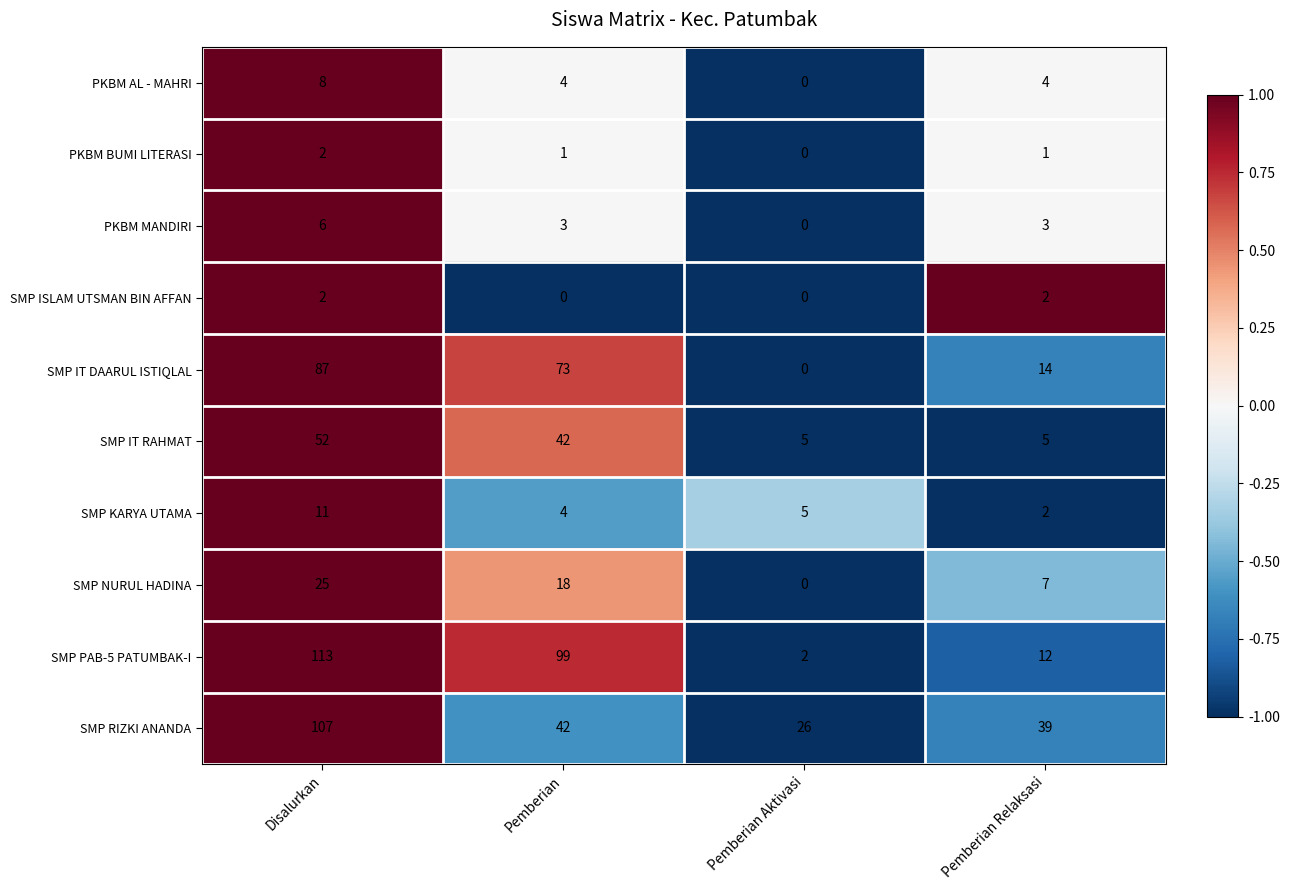

What is the difference between the maximum and minimum values in the PKBM AL - MAHRI series?

8